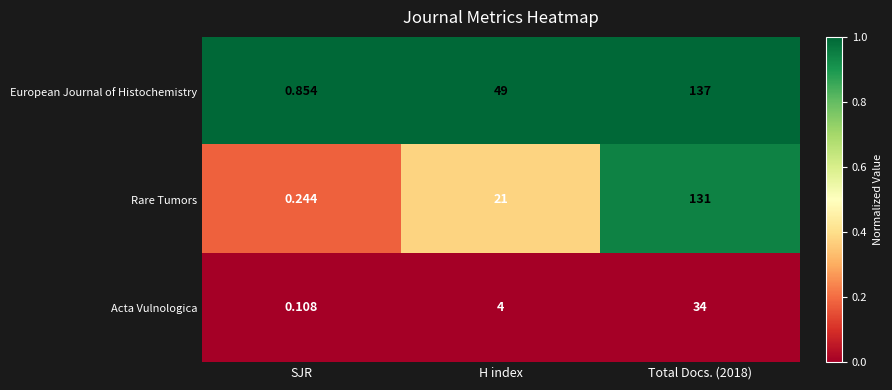

Which series changed the most between SJR and Total Docs. (2018)?

European Journal of Histochemistry